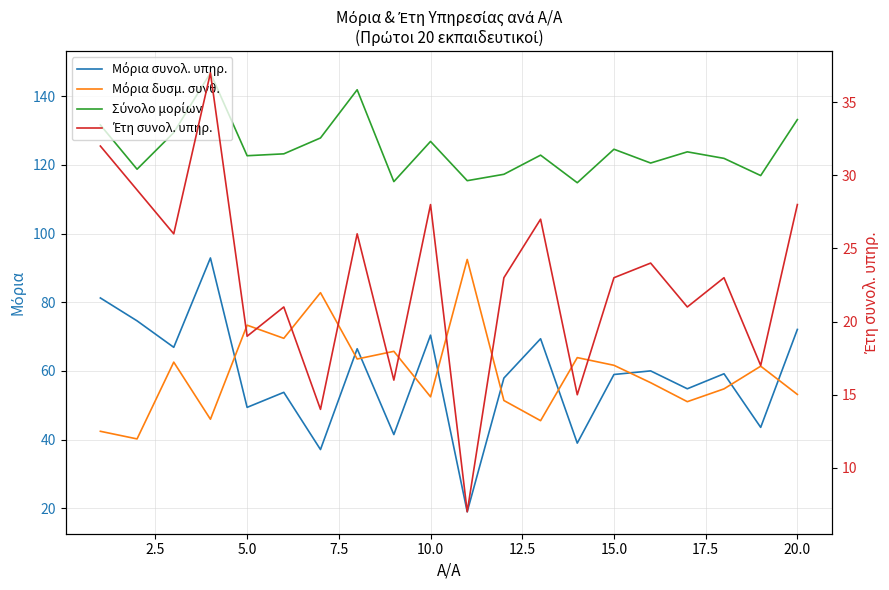

Does the chart have visible grid lines?

Yes